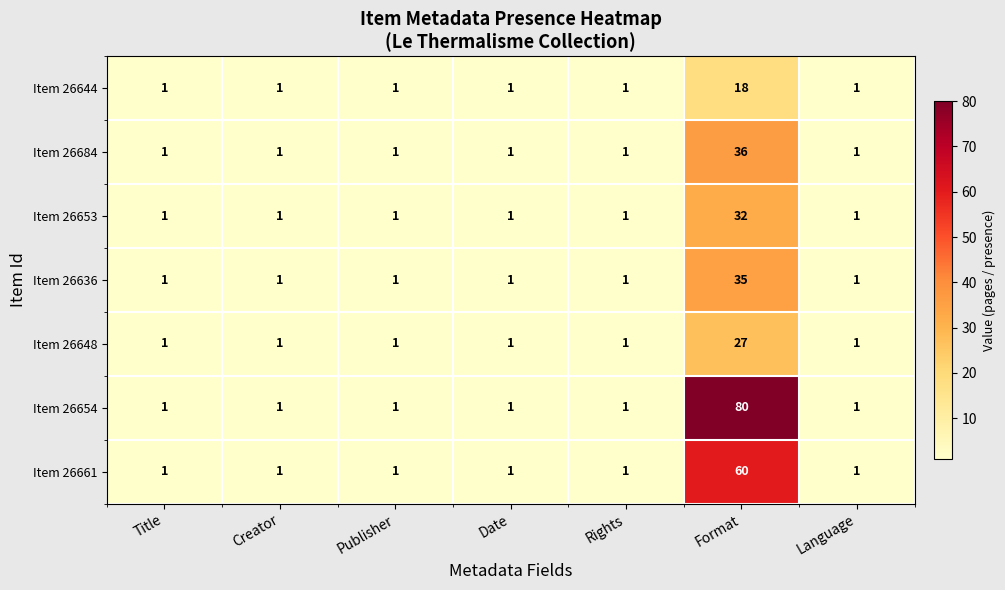

What is the difference between the Item 26648 values at Language and Format?

26